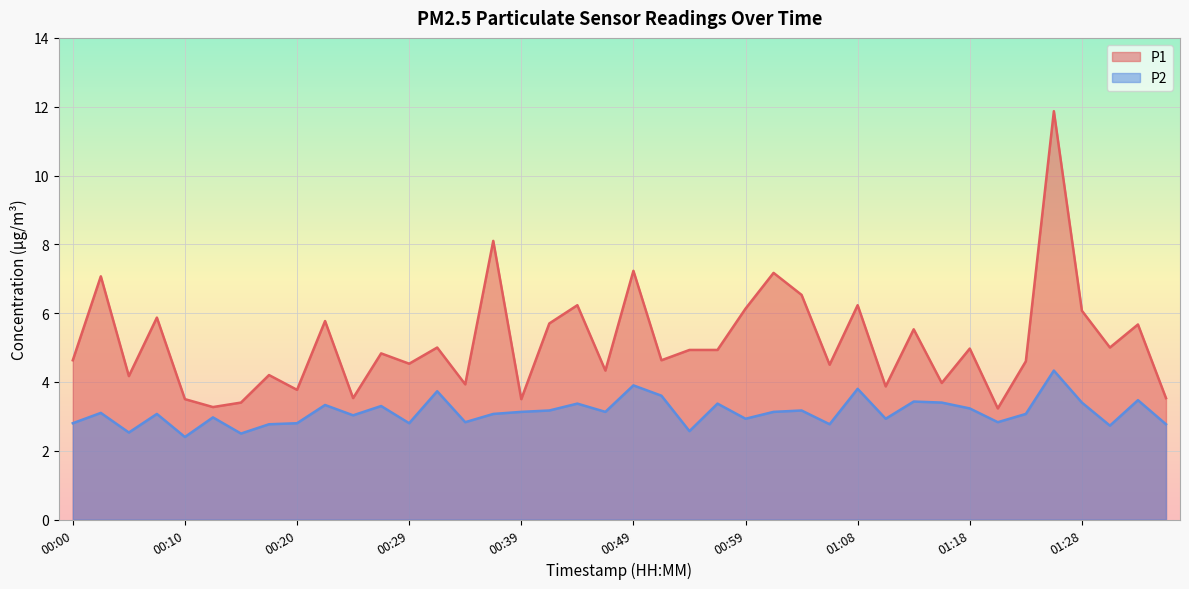

True or false: P1 and P2 intersect in this chart.

False